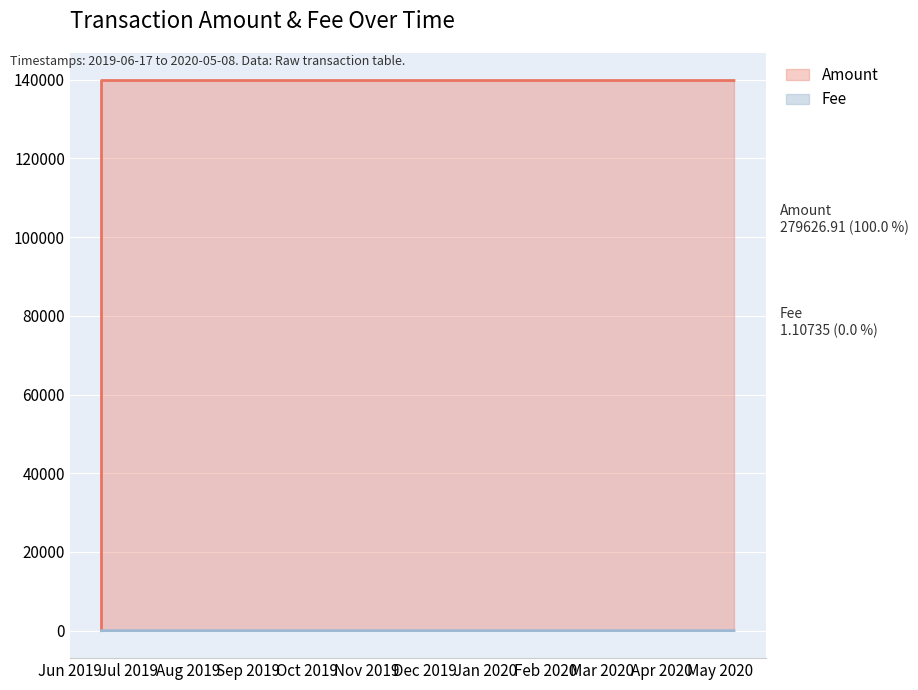

Which series has the largest range (max minus min)?

Amount